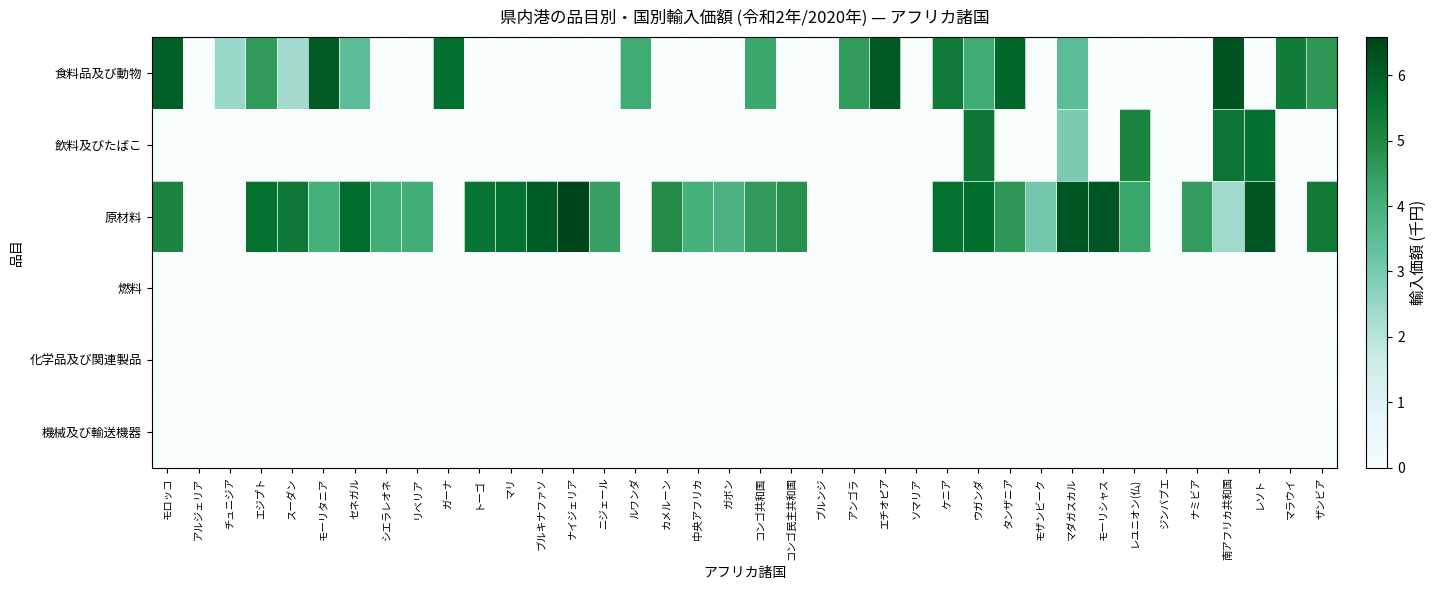

Reading right to left, transcribe all the data shown in this chart.

食料品及び動物: ザンビア=4.6	マラウイ=5.3	レソト=0.0	南アフリカ共和国=6.3	ナミビア=0.0	ジンバブエ=0.0	レユニオン(仏)=0.0	モーリシャス=0.0	マダガスカル=3.5	モザンビーク=0.0	タンザニア=5.8	ウガンダ=4.1	ケニア=5.4	ソマリア=0.0	エチオピア=6.1	アンゴラ=4.5	ブルンジ=0.0	コンゴ民主共和国=0.0	コンゴ共和国=4.2	ガボン=0.0	中央アフリカ=0.0	カメルーン=0.0	ルワンダ=4.1	ニジェール=0.0	ナイジェリア=0.0	ブルキナファソ=0.0	マリ=0.0	トーゴ=0.0	ガーナ=5.7	リベリア=0.0	シエラレオネ=0.0	セネガル=3.5	モーリタニア=6.1	スーダン=2.3	エジプト=4.6	チュニジア=2.5	アルジェリア=0.0	モロッコ=6.0
飲料及びたばこ: ザンビア=0.0	マラウイ=0.0	レソト=5.7	南アフリカ共和国=5.5	ナミビア=0.0	ジンバブエ=0.0	レユニオン(仏)=5.1	モーリシャス=0.0	マダガスカル=2.9	モザンビーク=0.0	タンザニア=0.0	ウガンダ=5.5	ケニア=0.0	ソマリア=0.0	エチオピア=0.0	アンゴラ=0.0	ブルンジ=0.0	コンゴ民主共和国=0.0	コンゴ共和国=0.0	ガボン=0.0	中央アフリカ=0.0	カメルーン=0.0	ルワンダ=0.0	ニジェール=0.0	ナイジェリア=0.0	ブルキナファソ=0.0	マリ=0.0	トーゴ=0.0	ガーナ=0.0	リベリア=0.0	シエラレオネ=0.0	セネガル=0.0	モーリタニア=0.0	スーダン=0.0	エジプト=0.0	チュニジア=0.0	アルジェリア=0.0	モロッコ=0.0
原材料: ザンビア=5.4	マラウイ=0.0	レソト=6.2	南アフリカ共和国=2.4	ナミビア=4.5	ジンバブエ=0.0	レユニオン(仏)=4.3	モーリシャス=6.2	マダガスカル=6.2	モザンビーク=3.1	タンザニア=4.7	ウガンダ=5.7	ケニア=5.6	ソマリア=0.0	エチオピア=0.0	アンゴラ=0.0	ブルンジ=0.0	コンゴ民主共和国=4.8	コンゴ共和国=4.6	ガボン=3.9	中央アフリカ=4.0	カメルーン=4.9	ルワンダ=0.0	ニジェール=4.4	ナイジェリア=6.6	ブルキナファソ=6.1	マリ=5.6	トーゴ=5.5	ガーナ=0.0	リベリア=4.1	シエラレオネ=4.1	セネガル=5.7	モーリタニア=4.1	スーダン=5.4	エジプト=5.6	チュニジア=0.0	アルジェリア=0.0	モロッコ=5.1
燃料: ザンビア=0.0	マラウイ=0.0	レソト=0.0	南アフリカ共和国=0.0	ナミビア=0.0	ジンバブエ=0.0	レユニオン(仏)=0.0	モーリシャス=0.0	マダガスカル=0.0	モザンビーク=0.0	タンザニア=0.0	ウガンダ=0.0	ケニア=0.0	ソマリア=0.0	エチオピア=0.0	アンゴラ=0.0	ブルンジ=0.0	コンゴ民主共和国=0.0	コンゴ共和国=0.0	ガボン=0.0	中央アフリカ=0.0	カメルーン=0.0	ルワンダ=0.0	ニジェール=0.0	ナイジェリア=0.0	ブルキナファソ=0.0	マリ=0.0	トーゴ=0.0	ガーナ=0.0	リベリア=0.0	シエラレオネ=0.0	セネガル=0.0	モーリタニア=0.0	スーダン=0.0	エジプト=0.0	チュニジア=0.0	アルジェリア=0.0	モロッコ=0.0
化学品及び関連製品: ザンビア=0.0	マラウイ=0.0	レソト=0.0	南アフリカ共和国=0.0	ナミビア=0.0	ジンバブエ=0.0	レユニオン(仏)=0.0	モーリシャス=0.0	マダガスカル=0.0	モザンビーク=0.0	タンザニア=0.0	ウガンダ=0.0	ケニア=0.0	ソマリア=0.0	エチオピア=0.0	アンゴラ=0.0	ブルンジ=0.0	コンゴ民主共和国=0.0	コンゴ共和国=0.0	ガボン=0.0	中央アフリカ=0.0	カメルーン=0.0	ルワンダ=0.0	ニジェール=0.0	ナイジェリア=0.0	ブルキナファソ=0.0	マリ=0.0	トーゴ=0.0	ガーナ=0.0	リベリア=0.0	シエラレオネ=0.0	セネガル=0.0	モーリタニア=0.0	スーダン=0.0	エジプト=0.0	チュニジア=0.0	アルジェリア=0.0	モロッコ=0.0
機械及び輸送機器: ザンビア=0.0	マラウイ=0.0	レソト=0.0	南アフリカ共和国=0.0	ナミビア=0.0	ジンバブエ=0.0	レユニオン(仏)=0.0	モーリシャス=0.0	マダガスカル=0.0	モザンビーク=0.0	タンザニア=0.0	ウガンダ=0.0	ケニア=0.0	ソマリア=0.0	エチオピア=0.0	アンゴラ=0.0	ブルンジ=0.0	コンゴ民主共和国=0.0	コンゴ共和国=0.0	ガボン=0.0	中央アフリカ=0.0	カメルーン=0.0	ルワンダ=0.0	ニジェール=0.0	ナイジェリア=0.0	ブルキナファソ=0.0	マリ=0.0	トーゴ=0.0	ガーナ=0.0	リベリア=0.0	シエラレオネ=0.0	セネガル=0.0	モーリタニア=0.0	スーダン=0.0	エジプト=0.0	チュニジア=0.0	アルジェリア=0.0	モロッコ=0.0